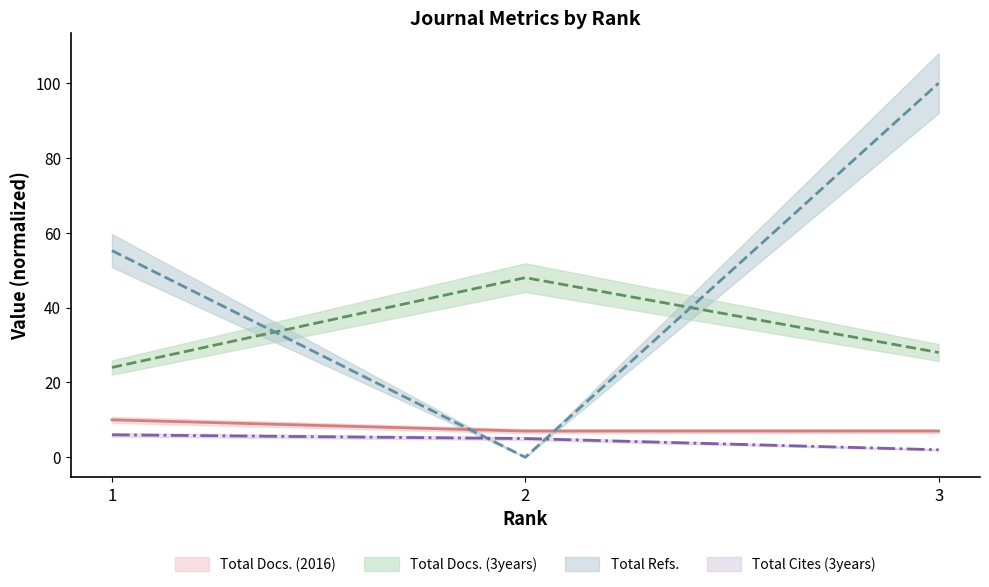

At which category is the sum across all series the highest?

3